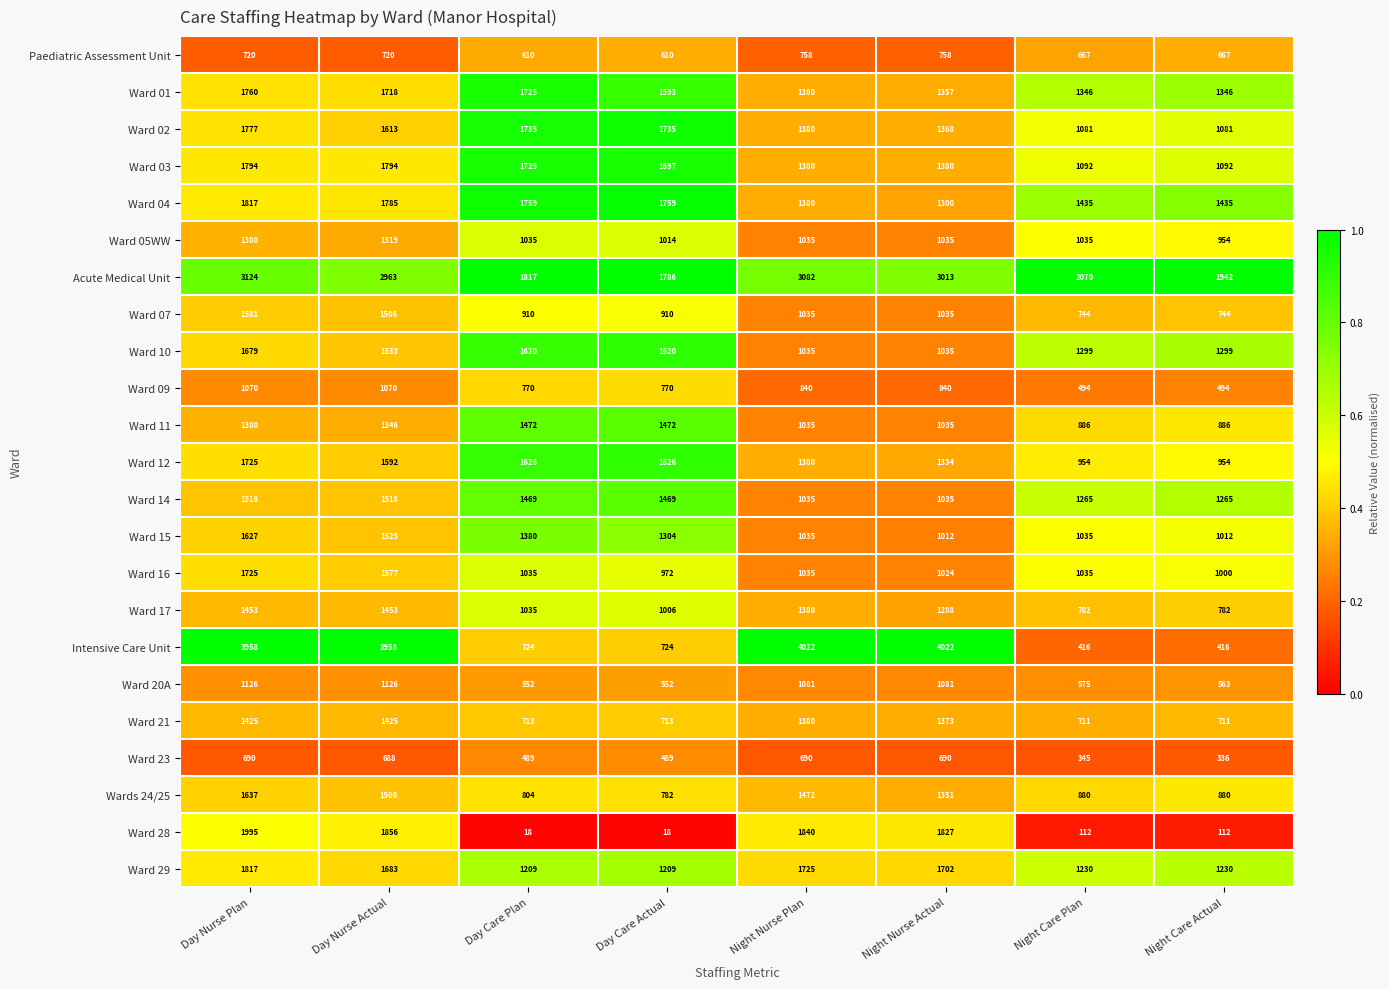

The Ward 28 series shows 1995 at Day Nurse Plan. True or false?

True